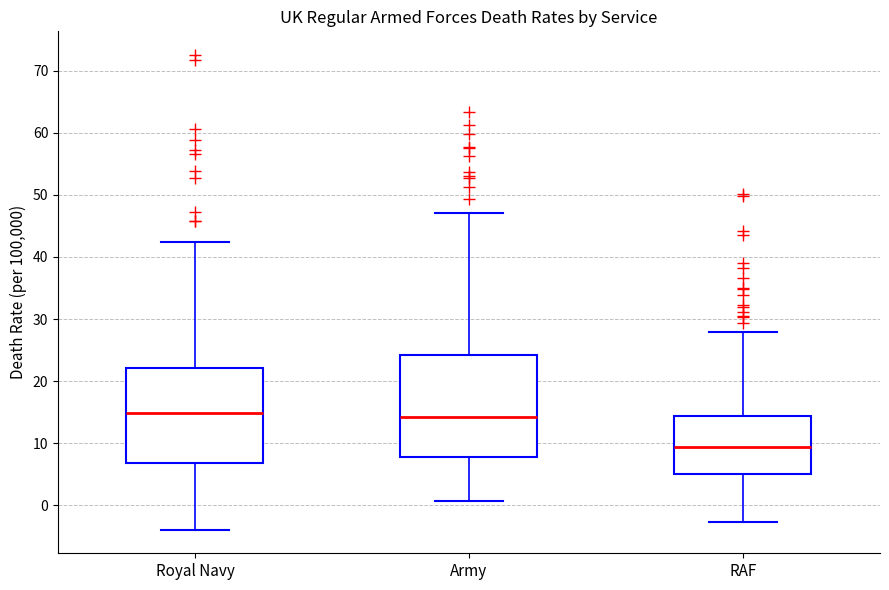

Reading left to right, read every box against the y-axis: the position of its median line, the range the box covers, and the ends of its whiskers. The values are not printed on the chart, so give them approximately, as read against the axis.

Royal Navy: median 15, box 7 to 22, whiskers -4 to 42
Army: median 14, box 8 to 24, whiskers 1 to 47
RAF: median 9, box 5 to 14, whiskers -3 to 28